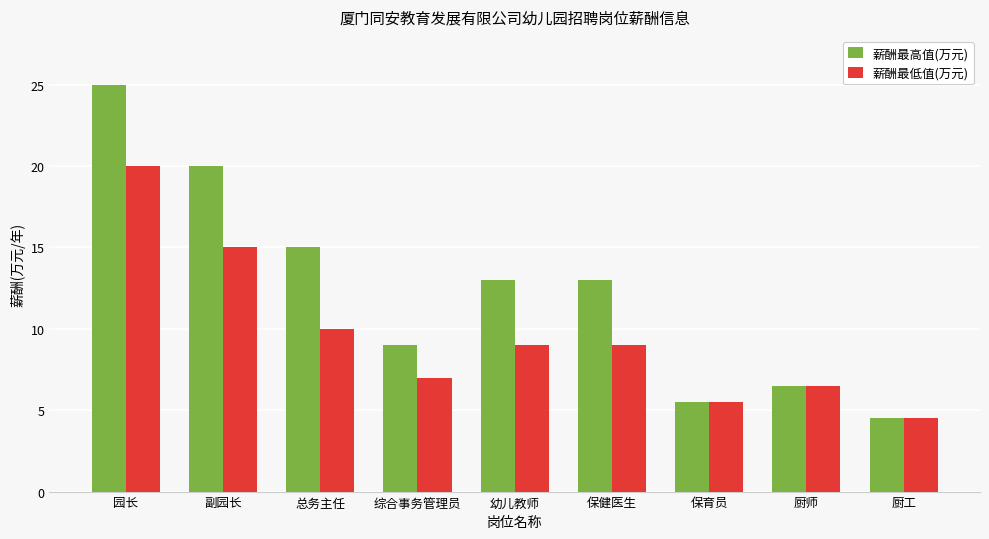

Count the number of categories in the chart.

9